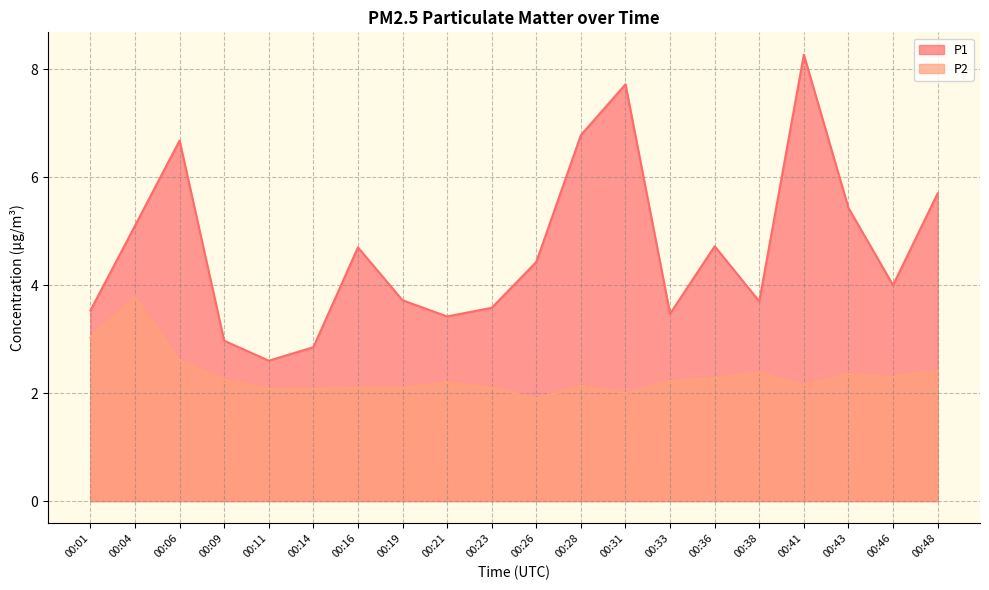

Where does the P1 series first go above 4?

00:04